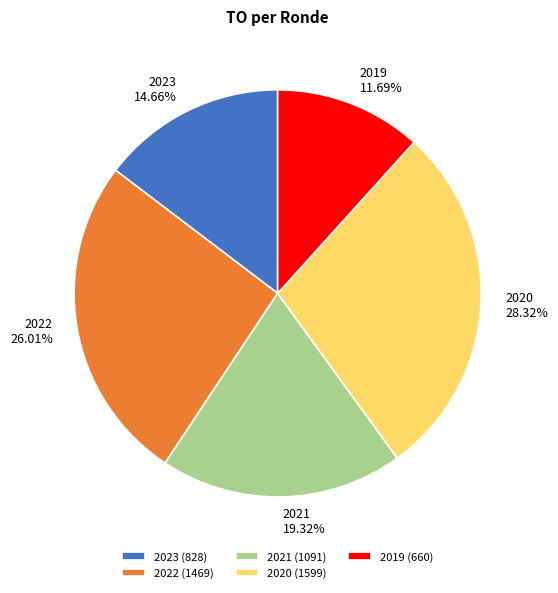

Which has a higher value, 2020 or 2021?

2020